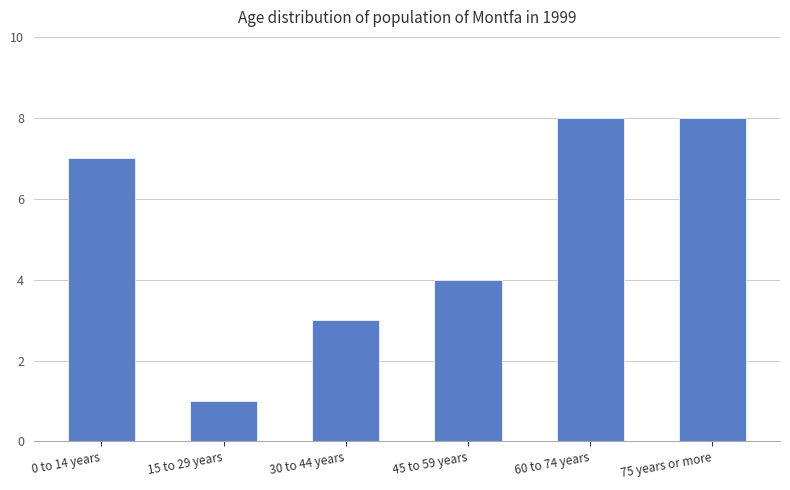

Is it true that the value at 0 to 14 years is 7?

True